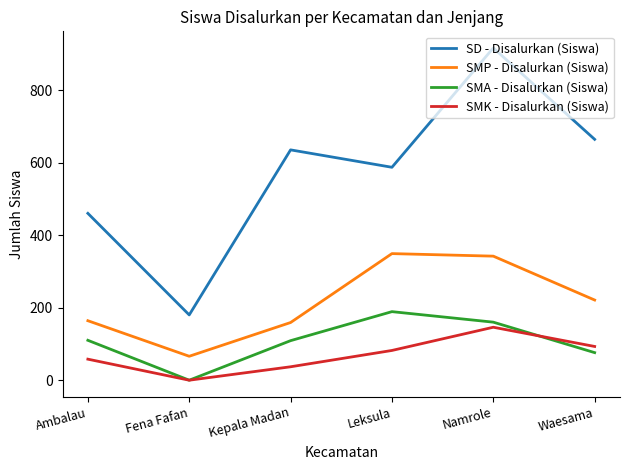

The SD - Disalurkan (Siswa) series shows 185 at Kepala Madan. True or false?

False